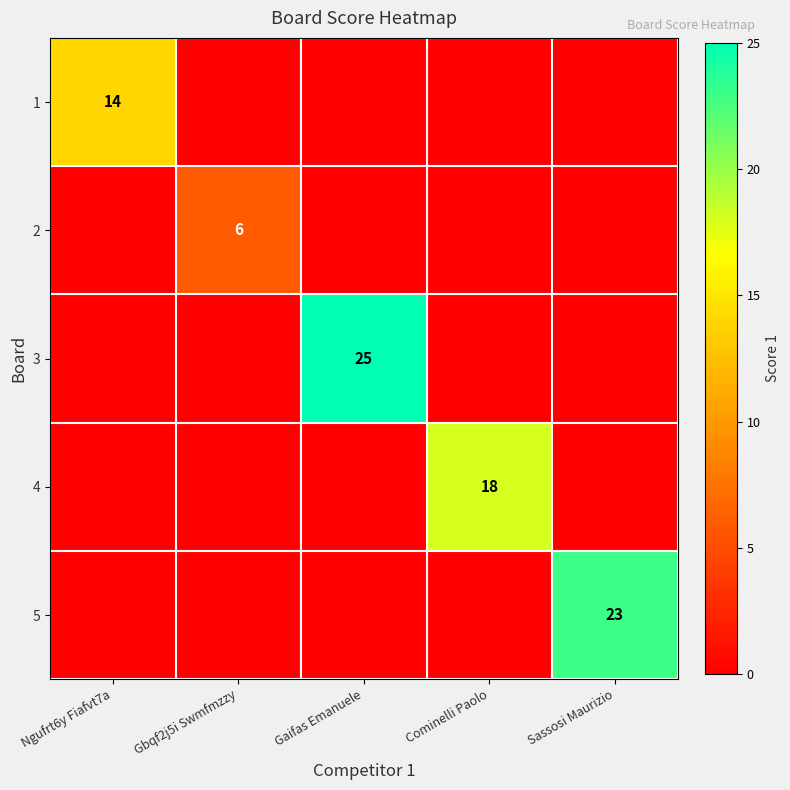

The value of 2 at Gbqf2j5i Swmfmzzy is 4. True or false?

False